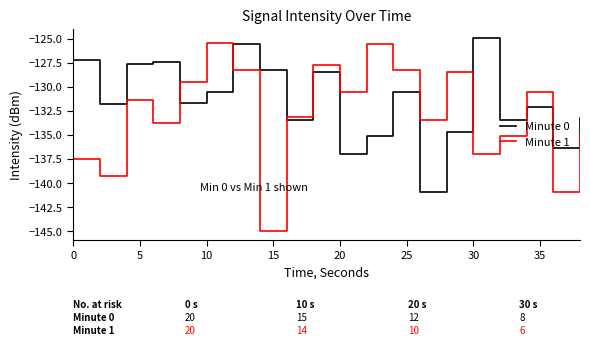

What is the lowest value of the Minute 0 series?

-141.0